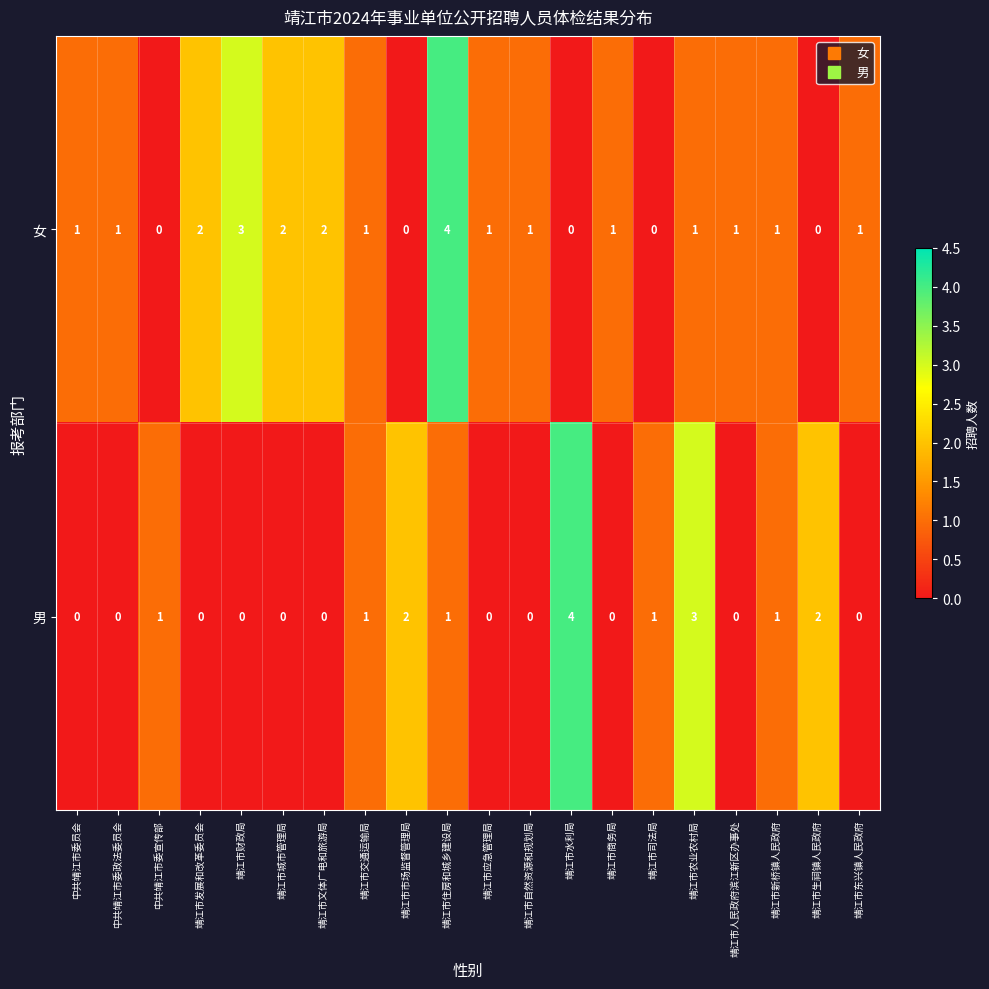

What is the total value across all series at 靖江市农业农村局?

4